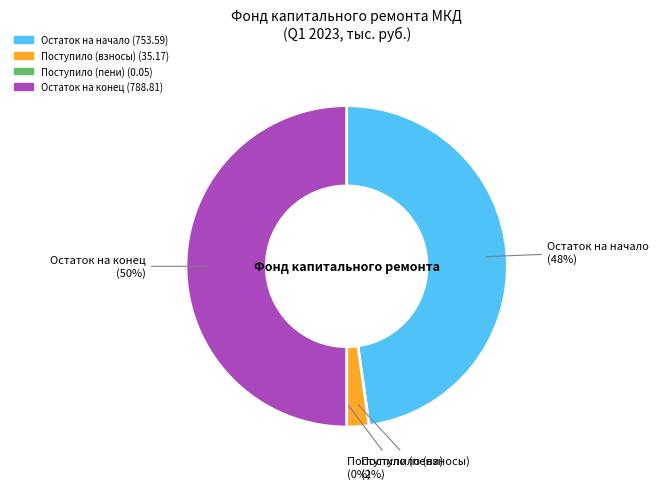

To the nearest percent, what is the difference between the largest and smallest slice percentages?

50%